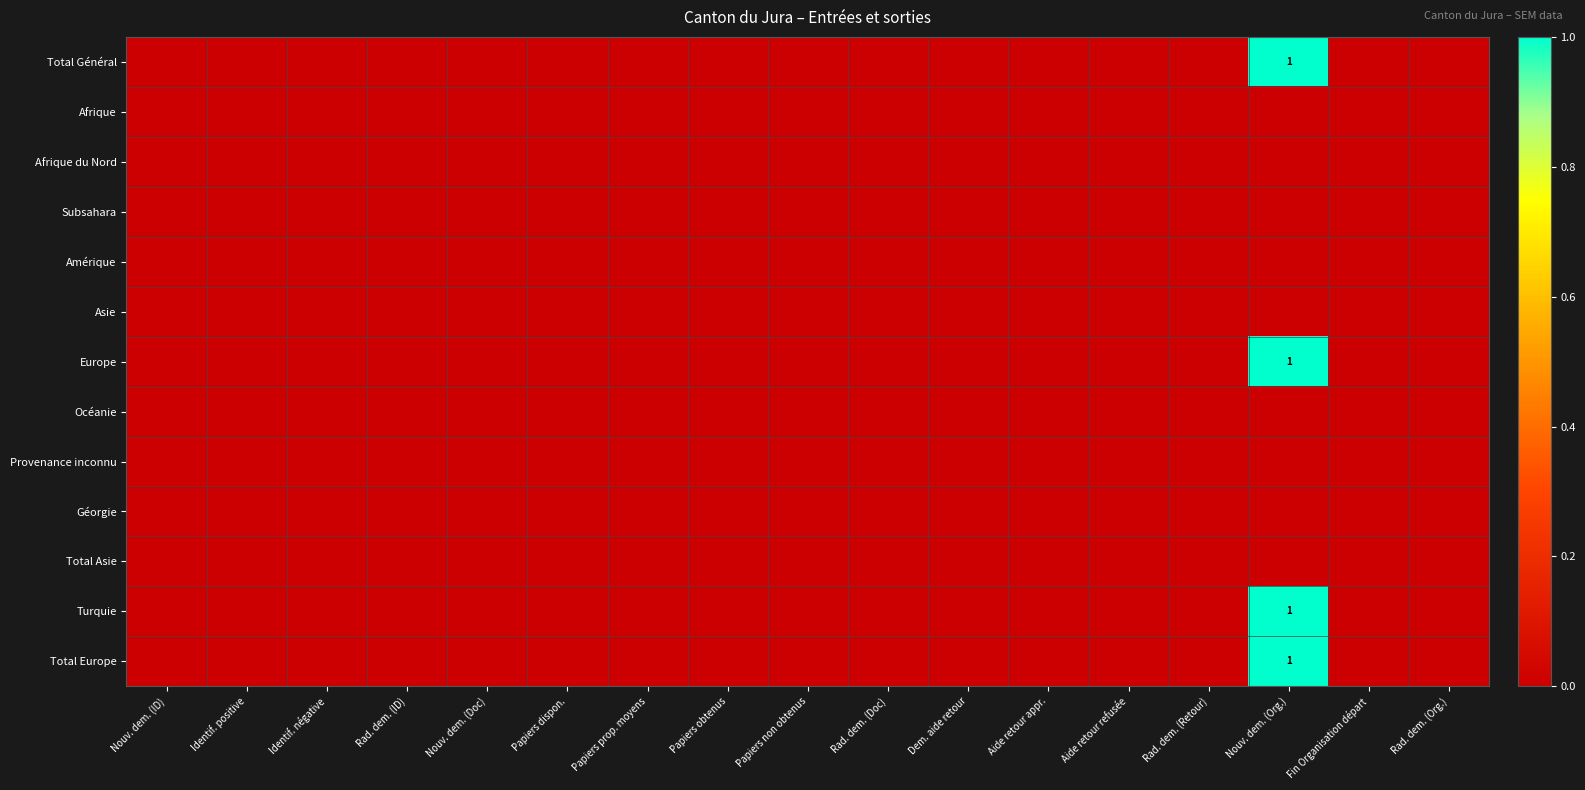

Which category has the highest value across all series?

Nouv. dem. (Org.)